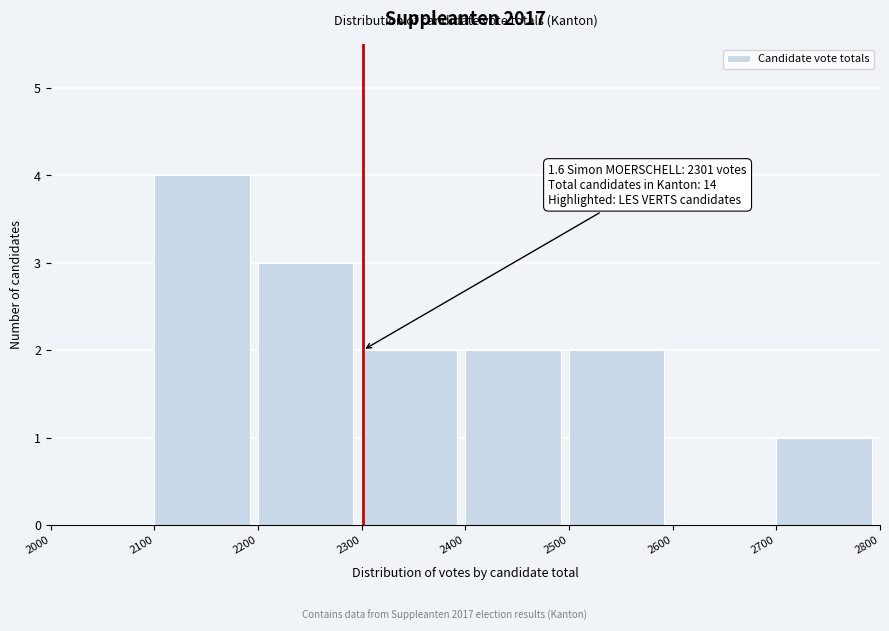

Over which range of the x-axis is the bar tallest?

2100 to 2200